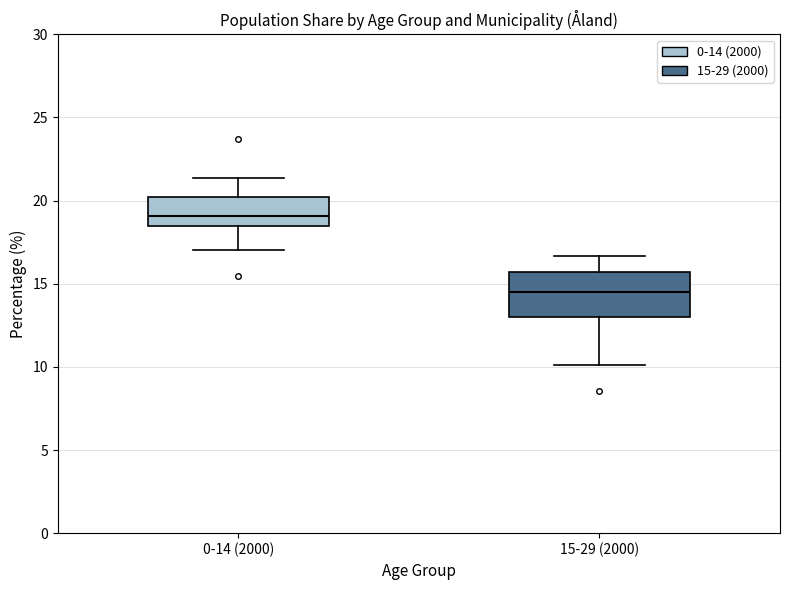

Which box is the tallest, from its lower edge to its upper edge?

15-29 (2000)